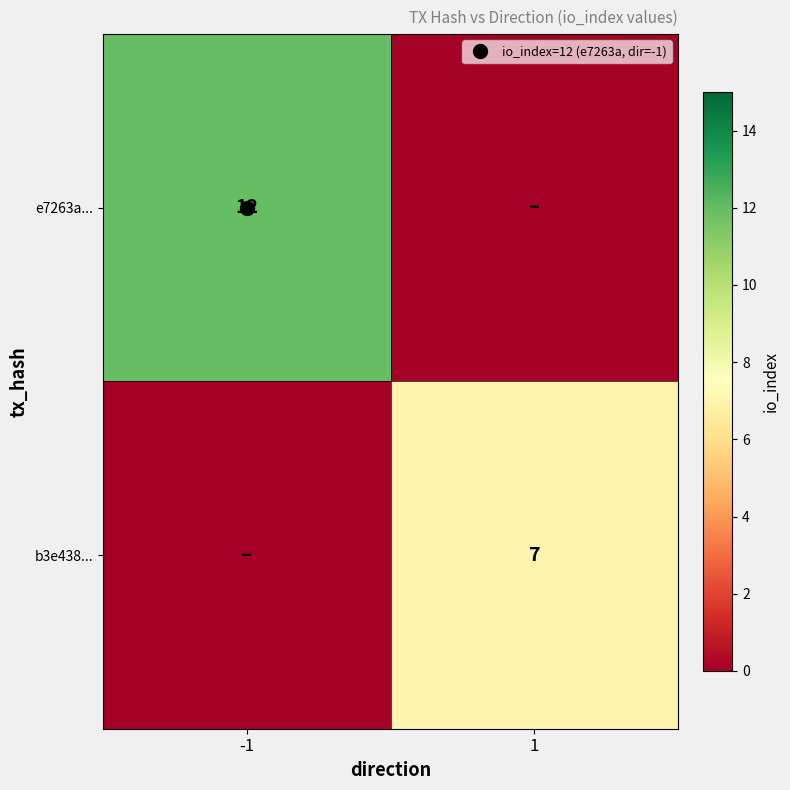

Count the number of data series in this chart.

2